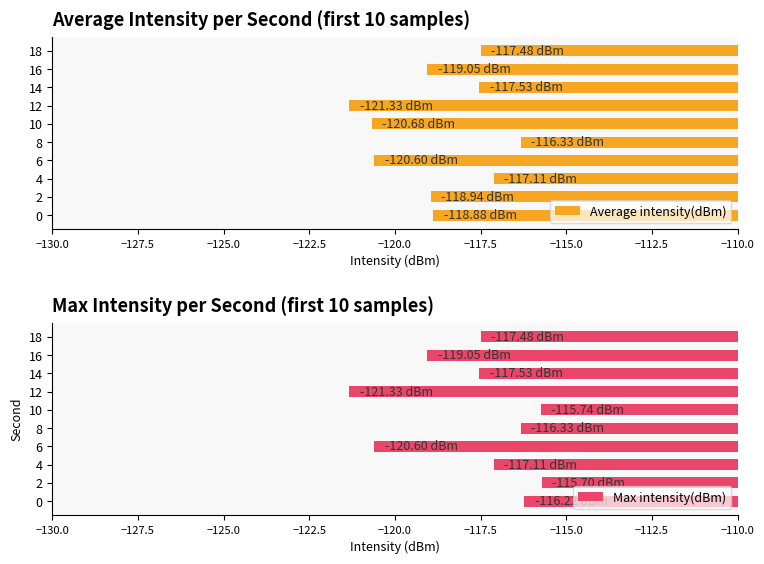

How many groups of bars are there?

10